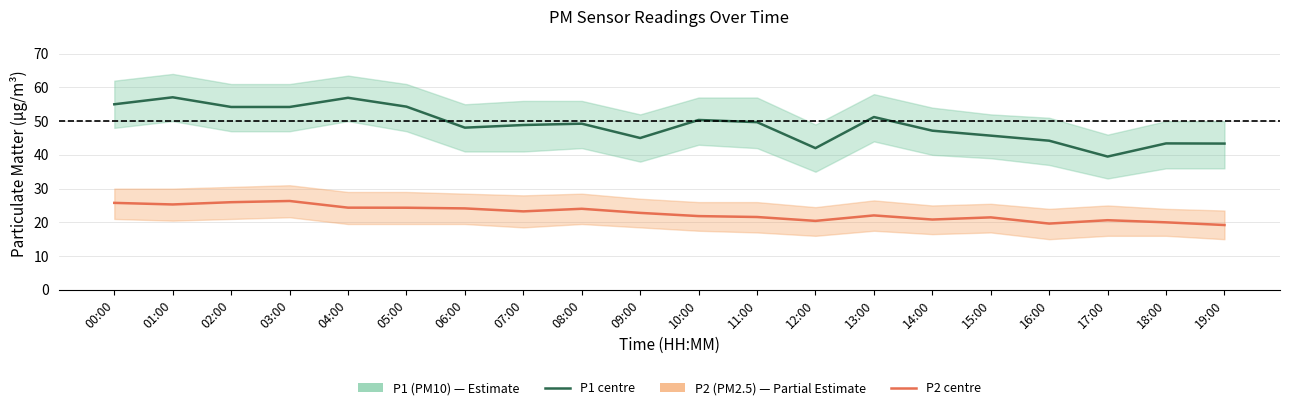

What is the smallest value displayed?

19.2